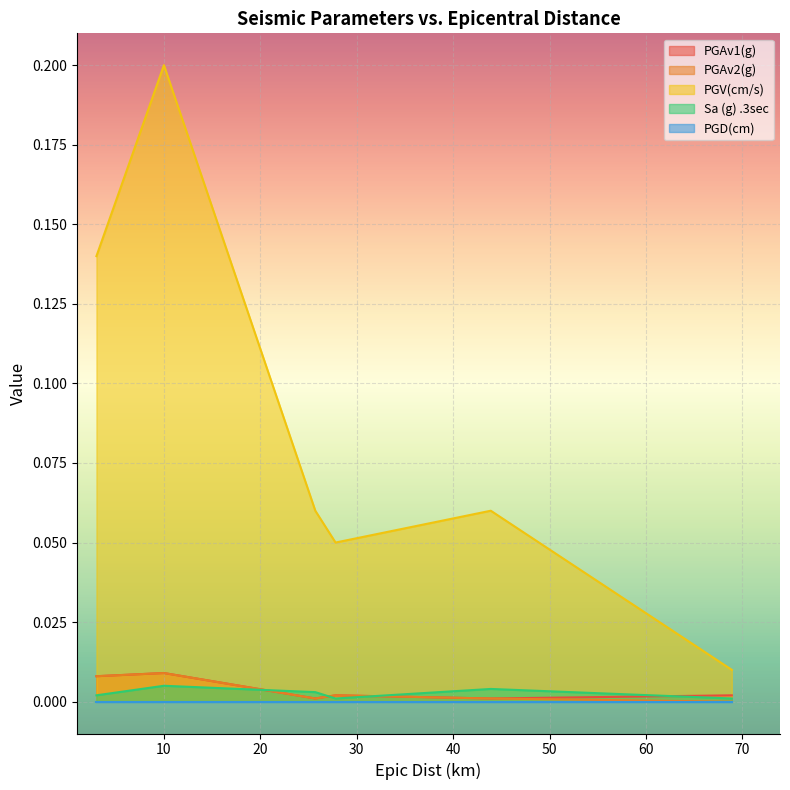

Does the chart display data point markers on the line(s)?

No